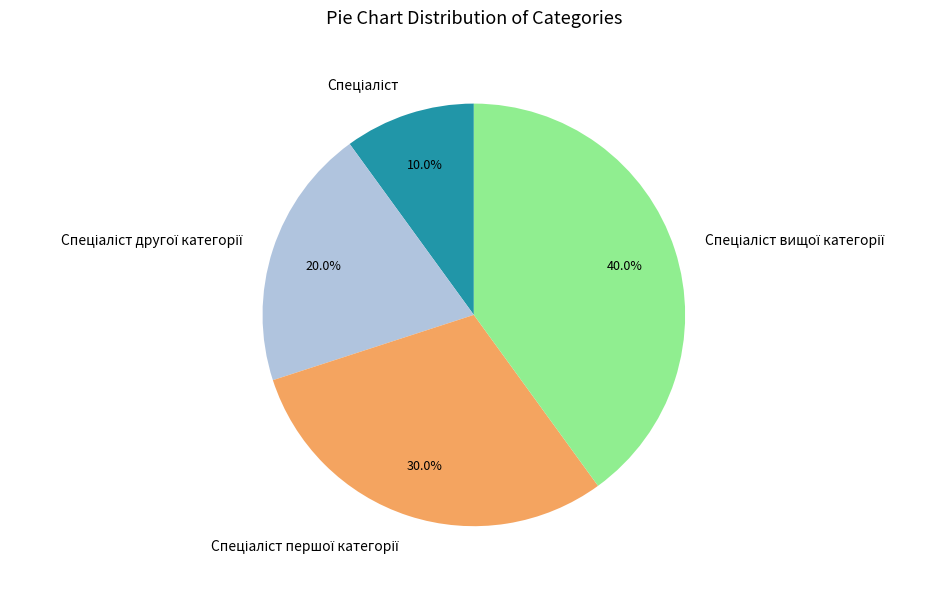

Is there a majority slice in this chart?

No